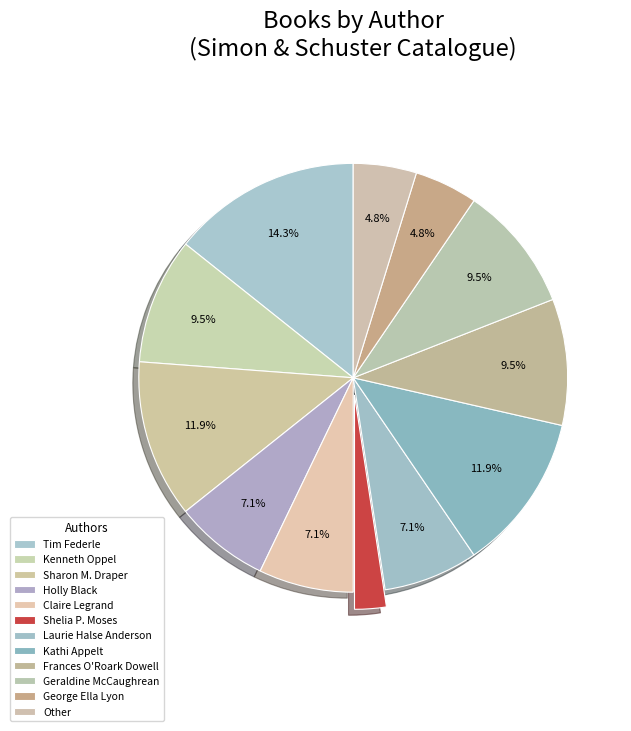

How many segments does this pie chart have?

12